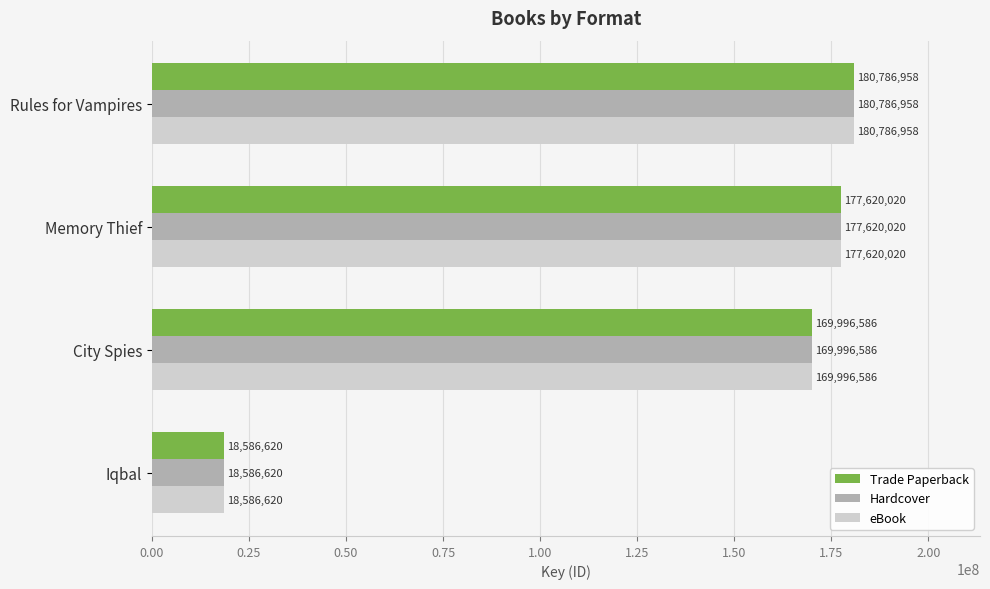

What is the lowest value of the Hardcover series?

18586620